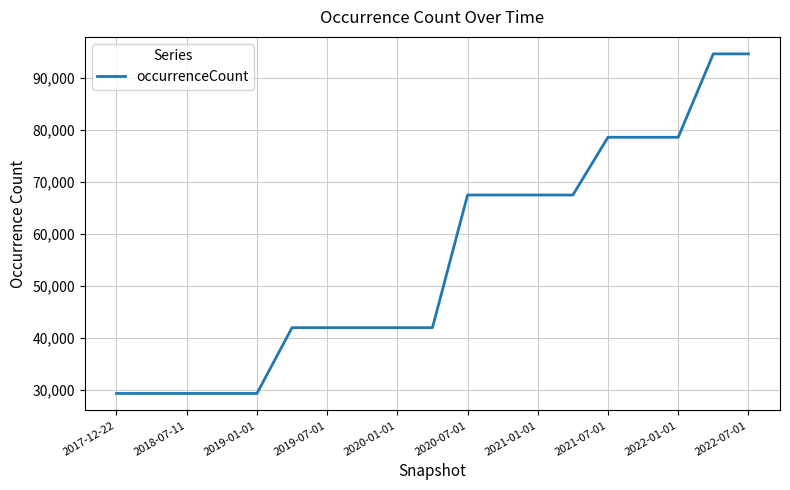

What is the maximum value shown in the chart?

94652